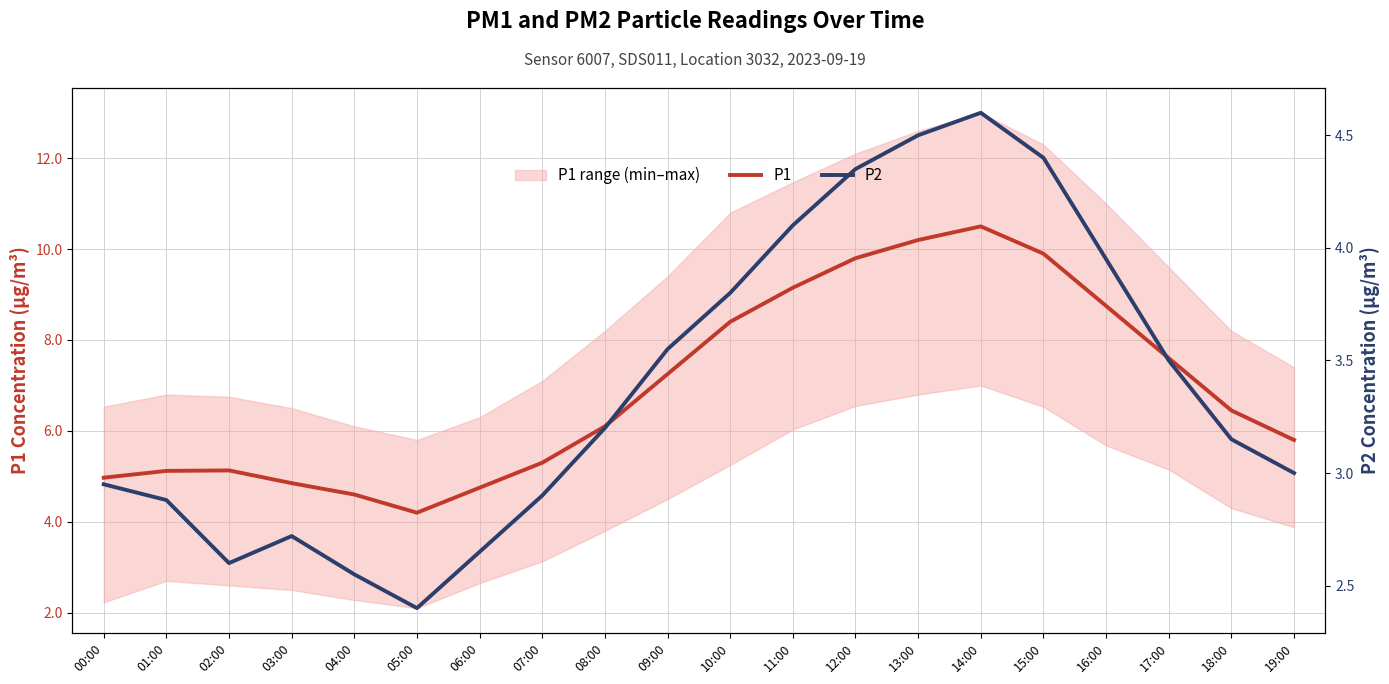

What is the value of the P2 point at the 6th from the left?

2.4